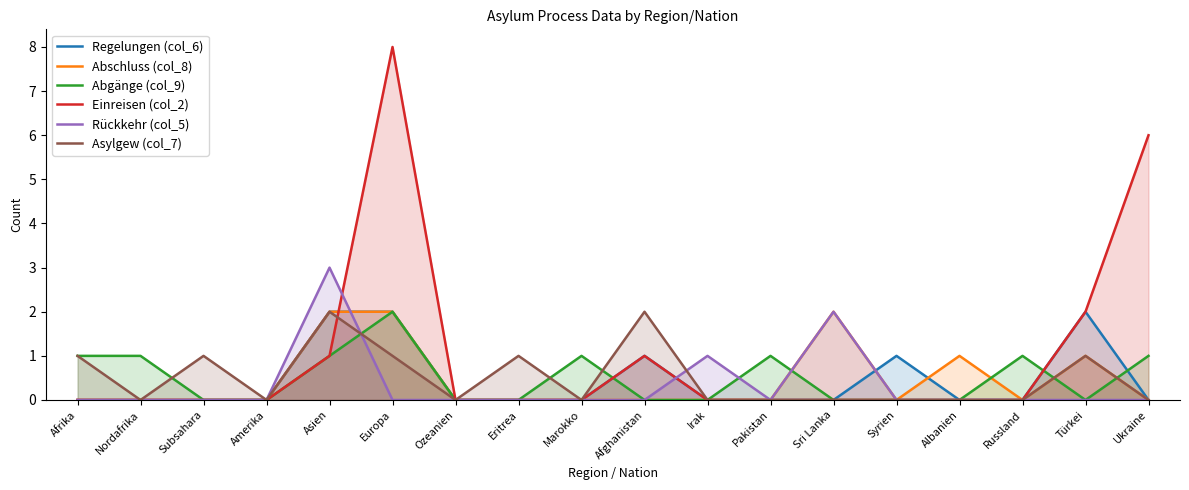

How many interior local valleys does the Abschluss (col_8) series have?

2